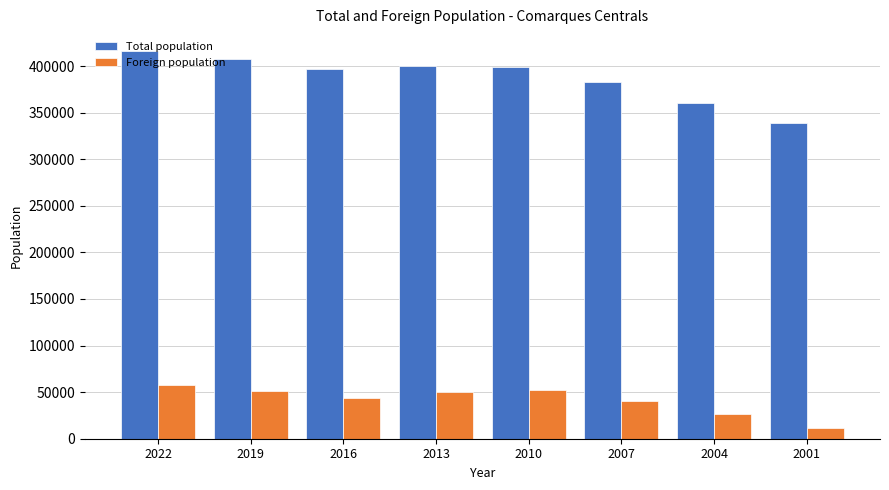

Does the chart contain stacked bars?

No